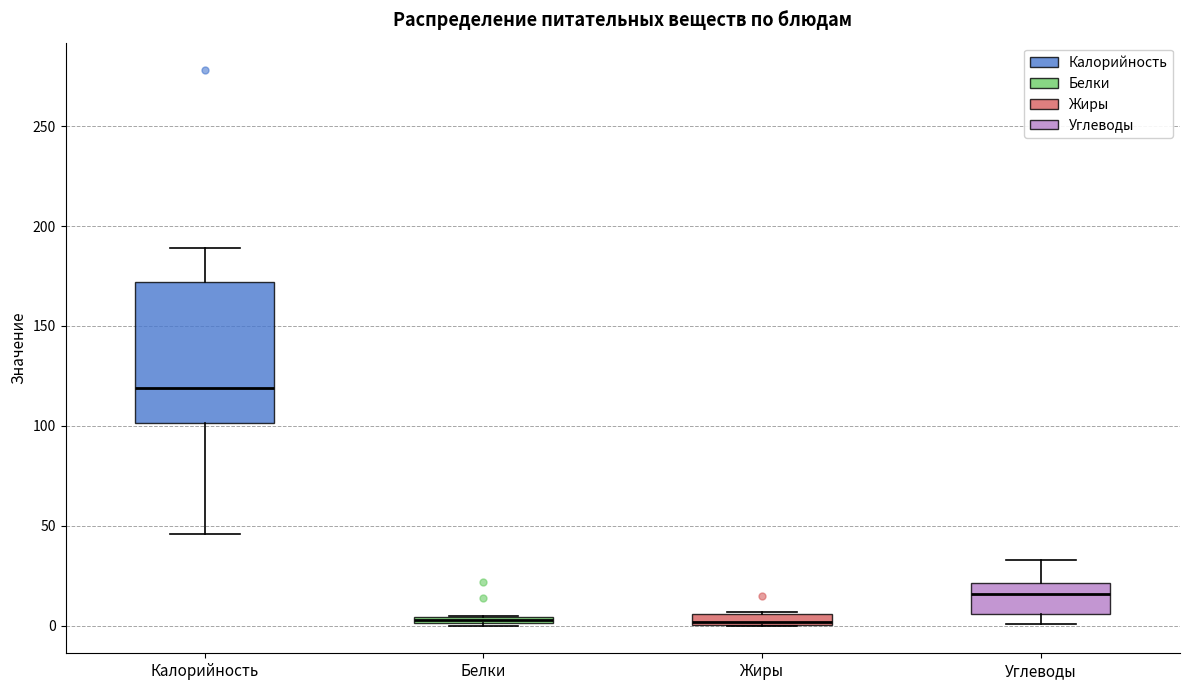

Comparing the boxes themselves (not the whiskers), which one is the tallest?

Калорийность